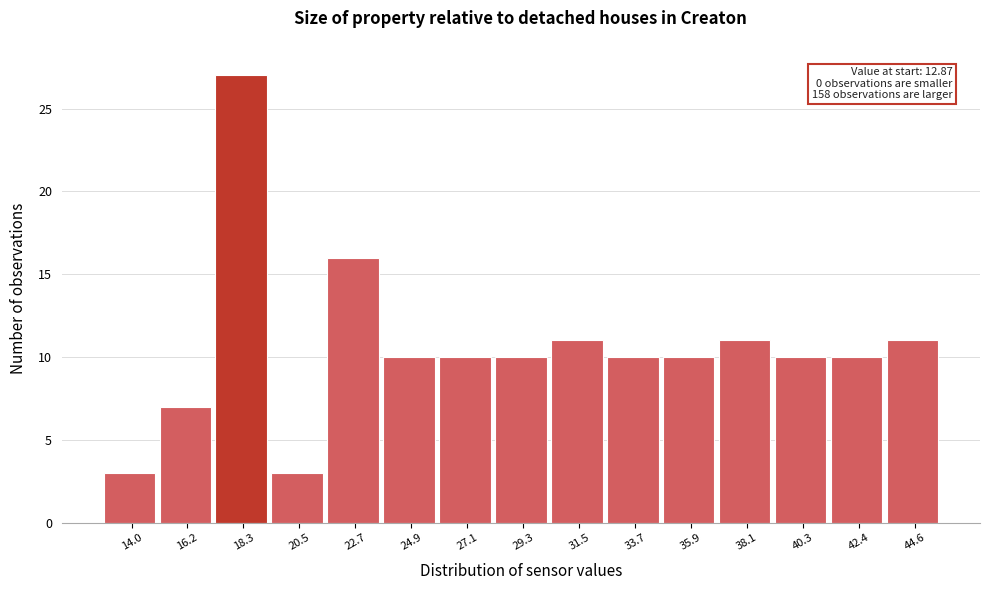

Over which range of the x-axis is the bar tallest?

17.5 to 19.5